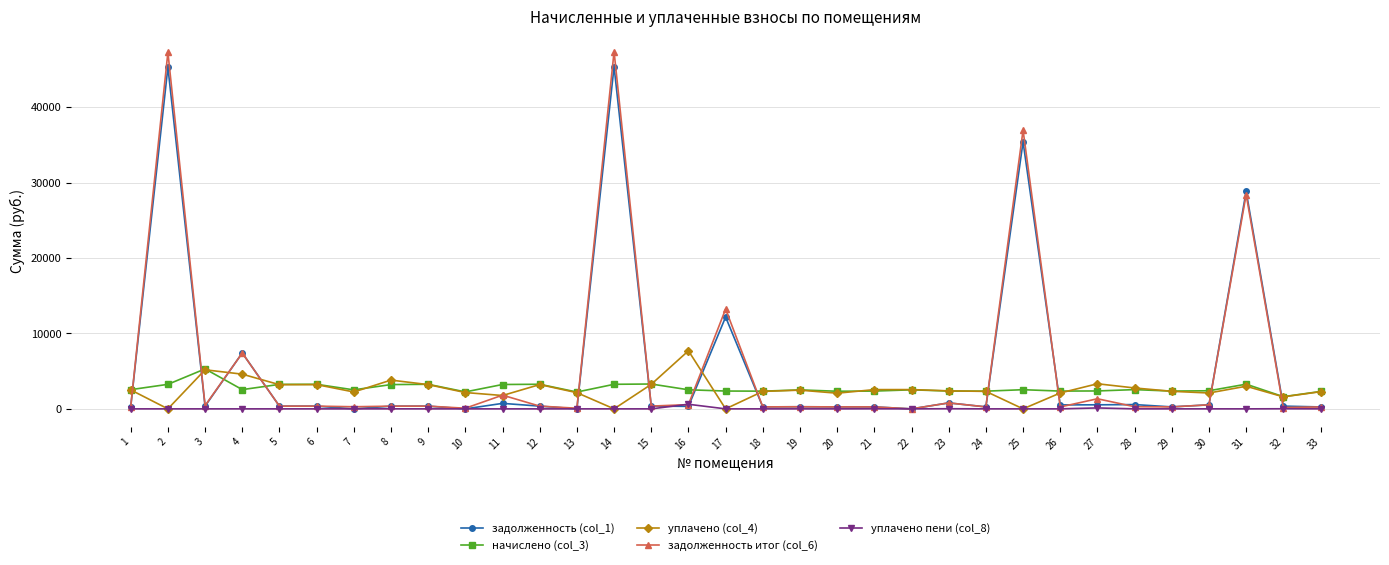

True or false: задолженность итог (col_6) has more than 2 points higher than both neighbors.

True